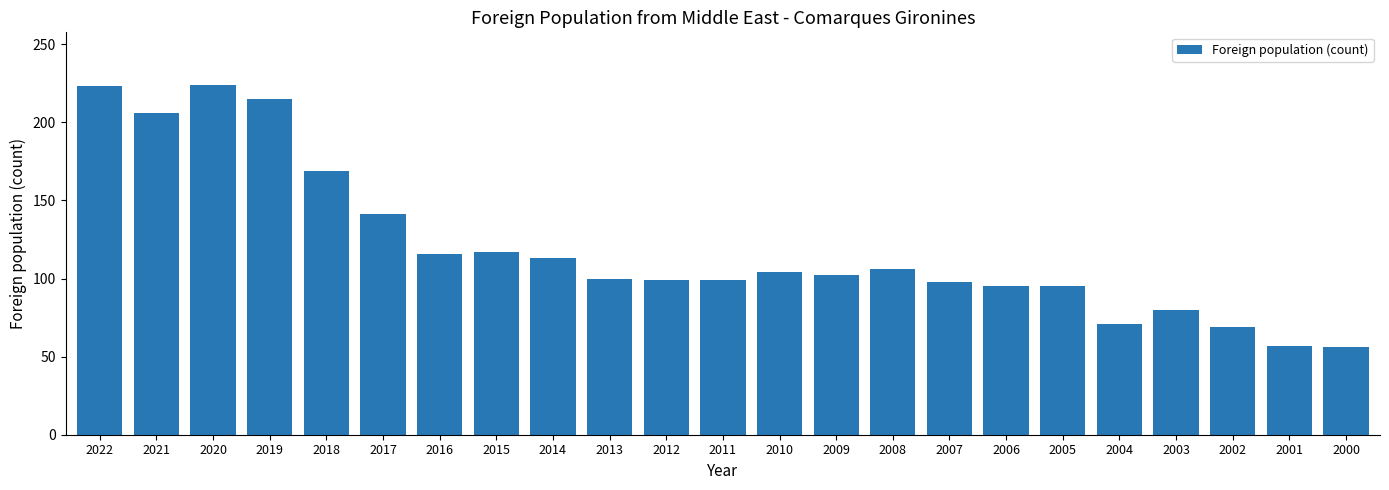

Are the bars horizontal?

No